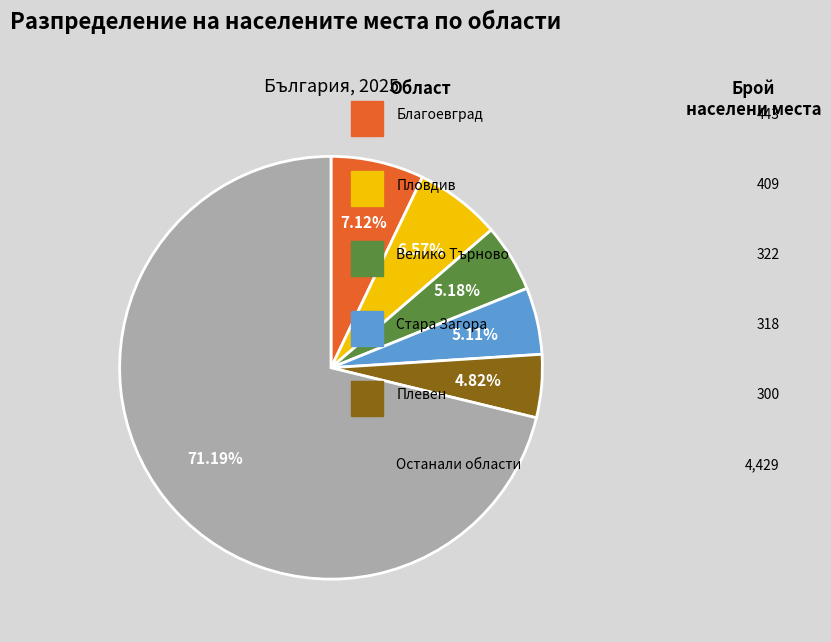

Is there any slice that represents more than half of the pie?

Yes